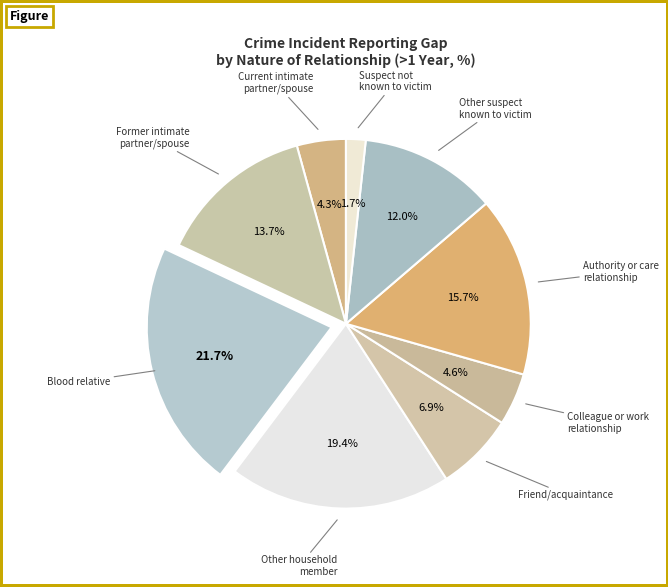

Which has a higher value, Former intimate partner/spouse or Other suspect known to victim?

Former intimate partner/spouse